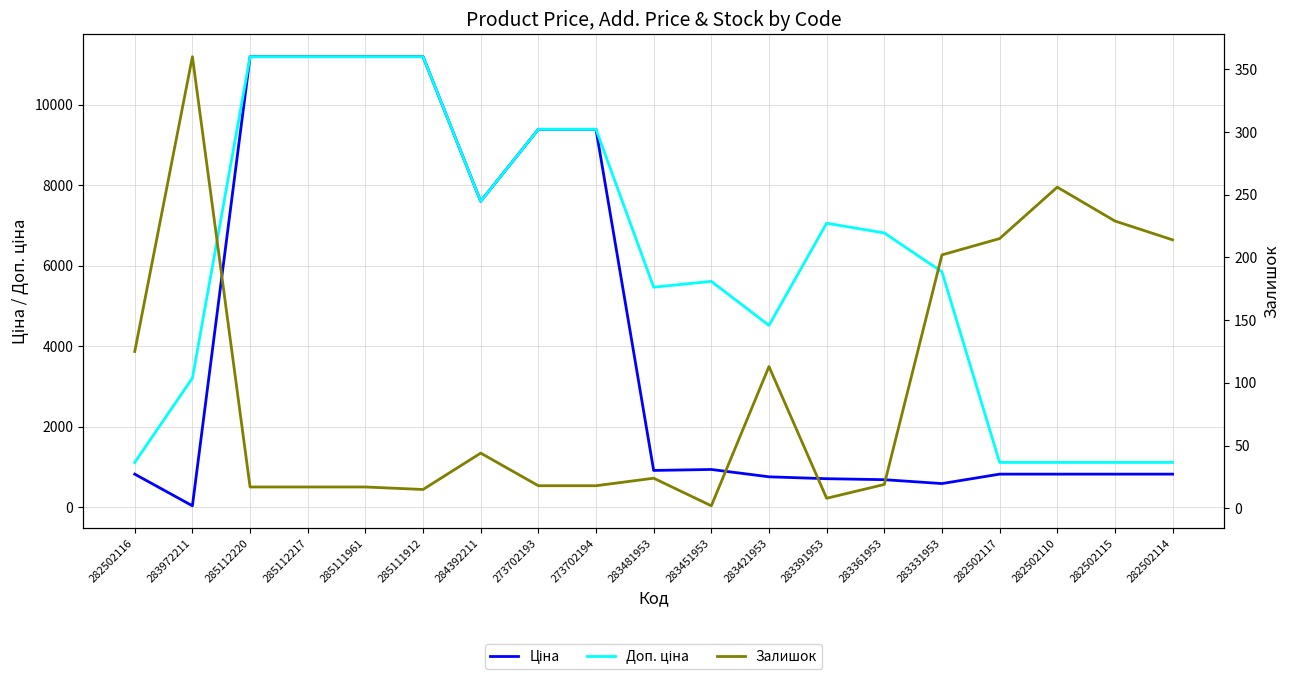

The value of Залишок at 283451953 is 3.2. True or false?

False